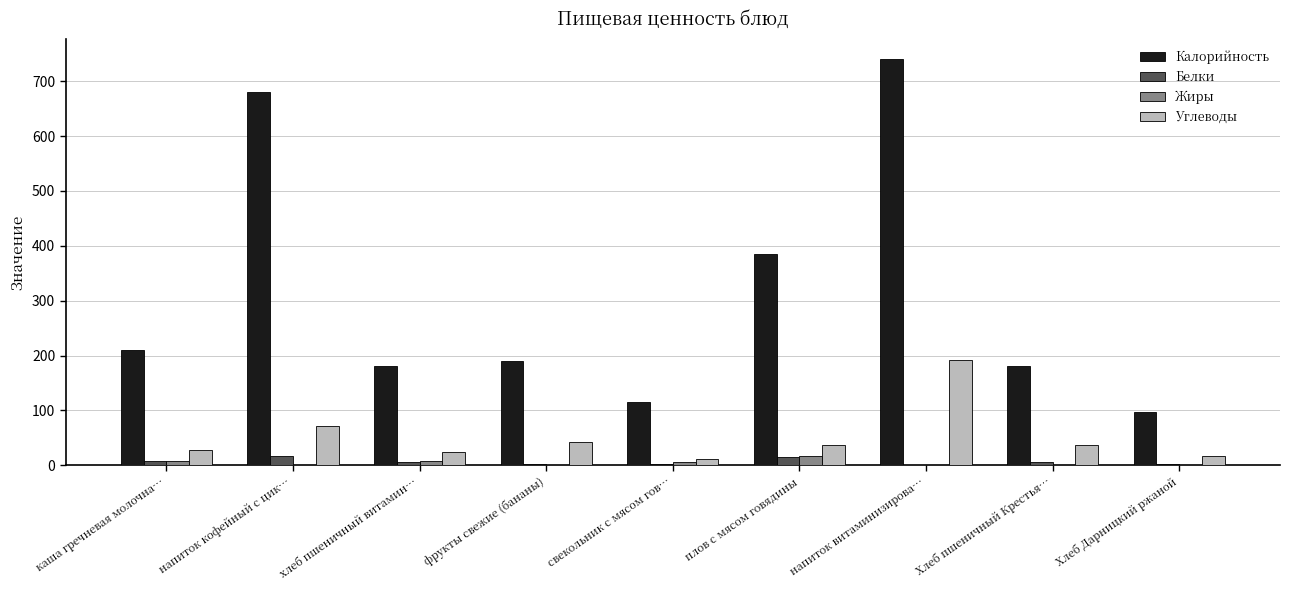

What value does the Жиры series have at плов с мясом говядины?

17.9